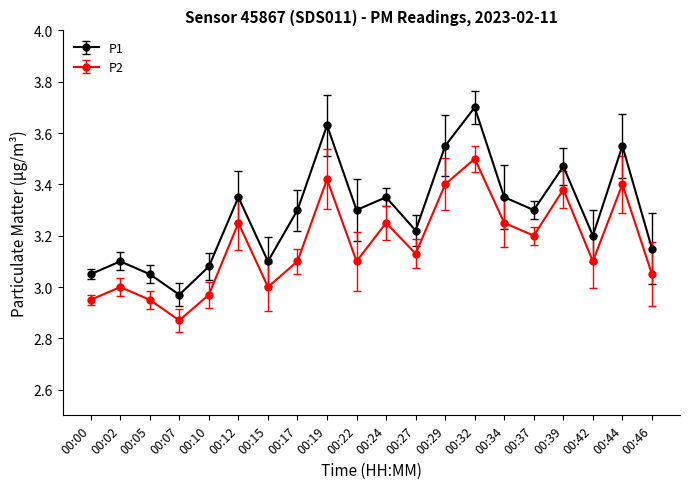

How many lines are shown in the chart?

2